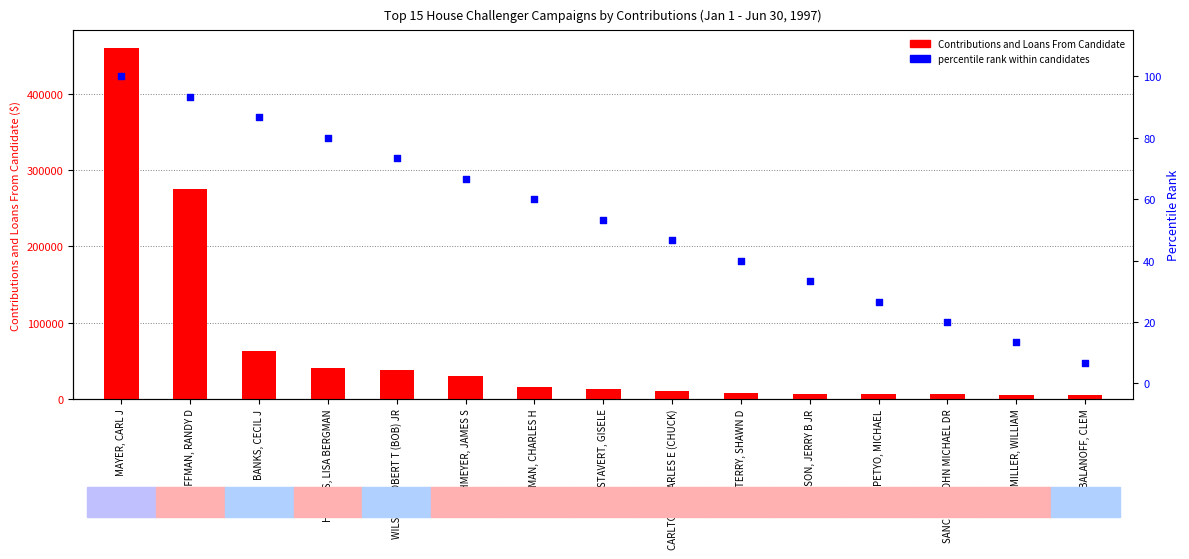

What are all the series names shown in the legend?

Contributions and Loans From Candidate, percentile rank within candidates